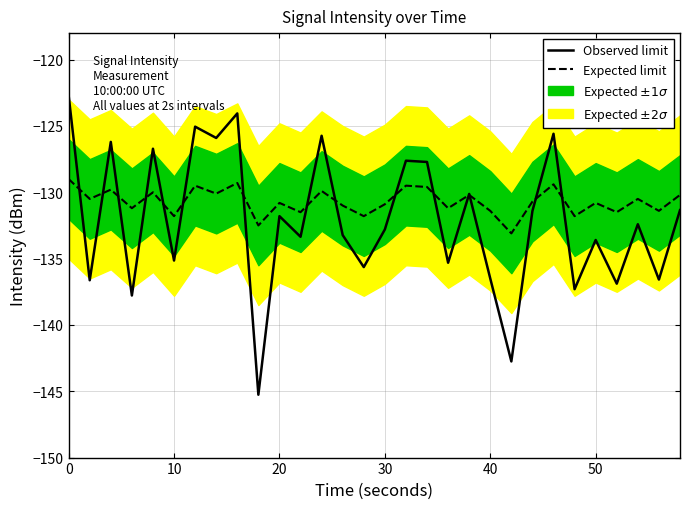

The value of Observed limit at 50 is -73.8. True or false?

False